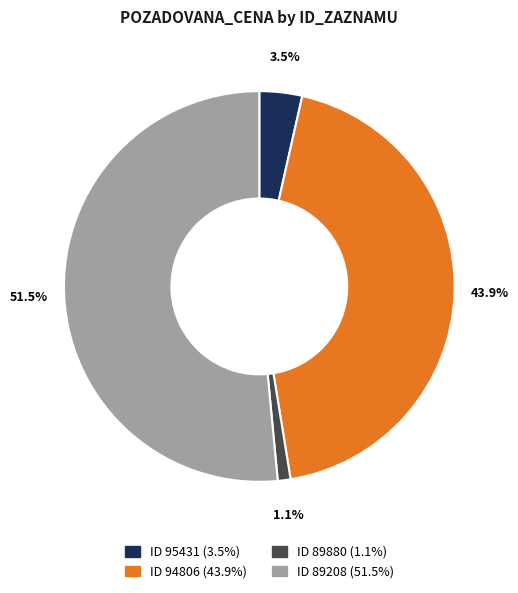

Is there any slice that represents more than half of the pie?

Yes